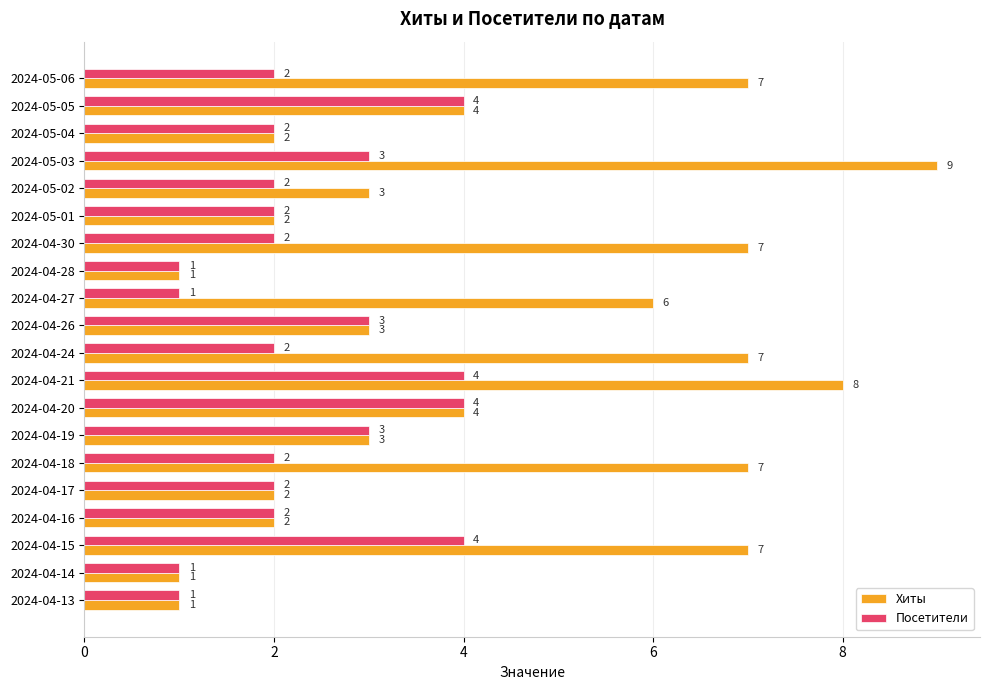

What are all the series names shown in the legend?

Хиты, Посетители